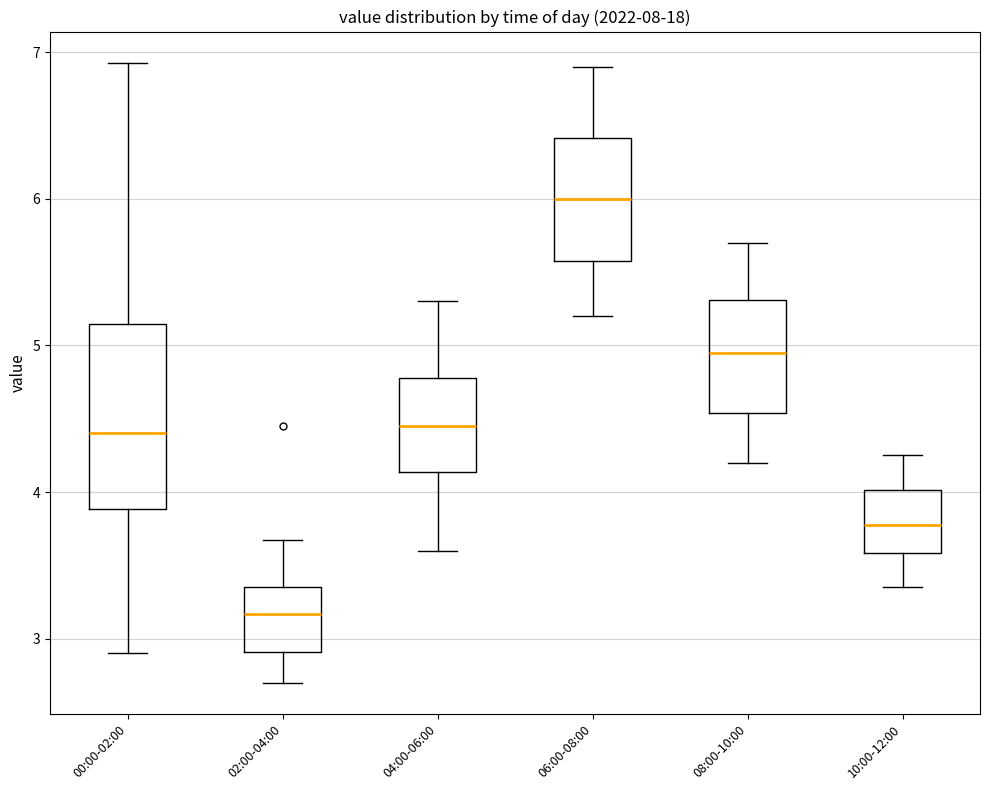

Which box's median line is the highest?

06:00-08:00